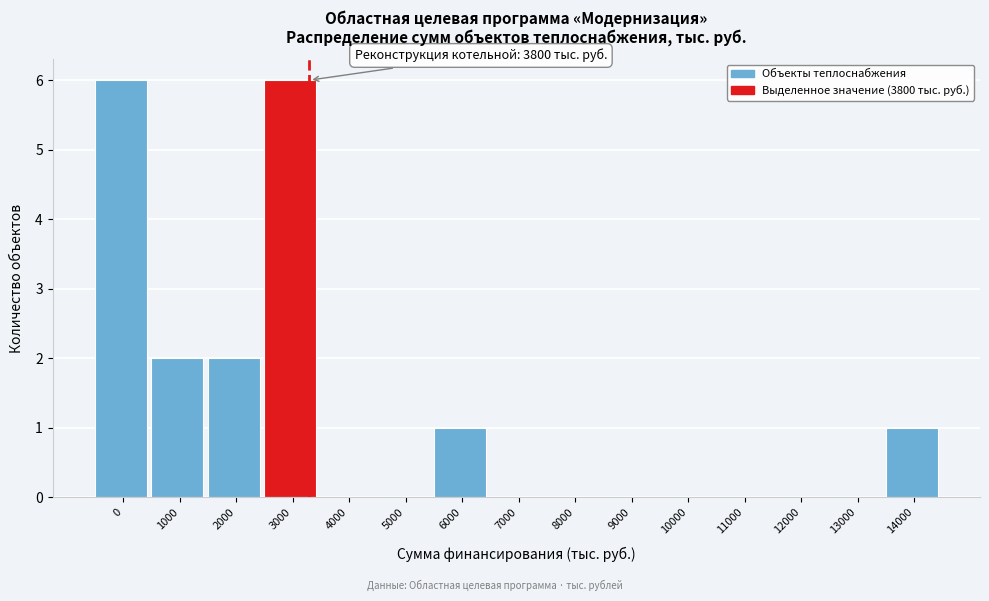

Reading left to right, transcribe all the data shown in this chart.

0=6	1000=2	2000=2	3000=6	4000=0	5000=0	6000=1	7000=0	8000=0	9000=0	10000=0	11000=0	12000=0	13000=0	14000=1